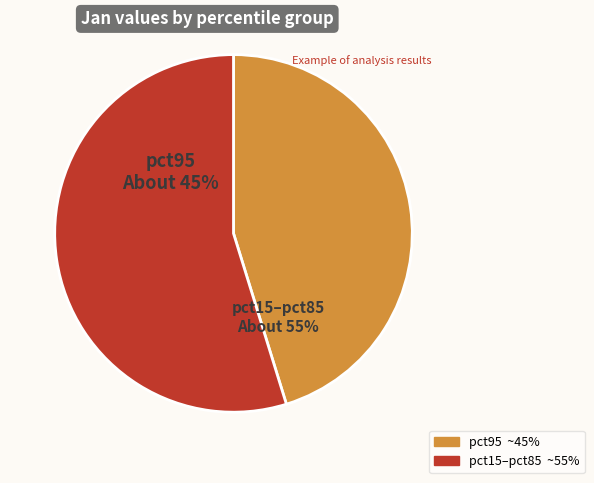

What percentage is the pct95 slice, to the nearest percent?

45%